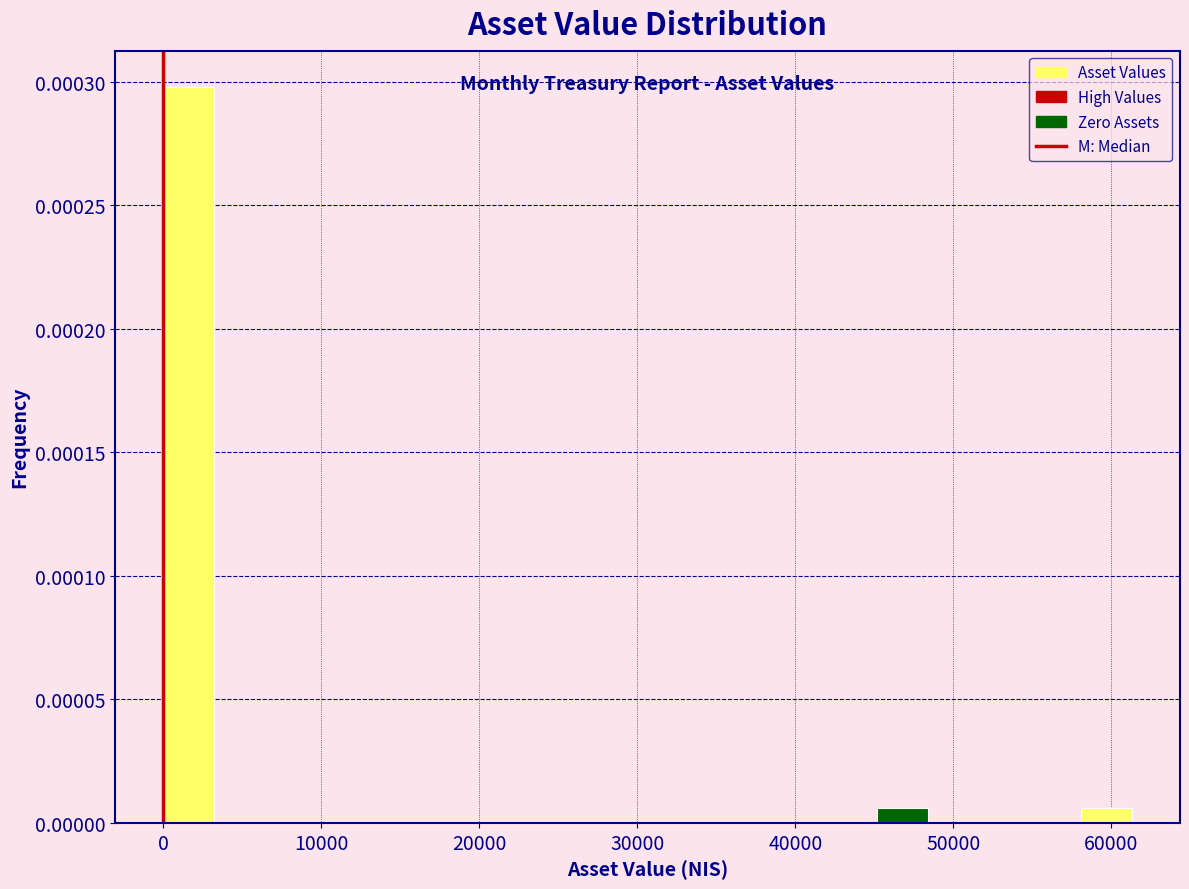

Read against the x-axis, roughly where is the centre of the tallest bar?

2000